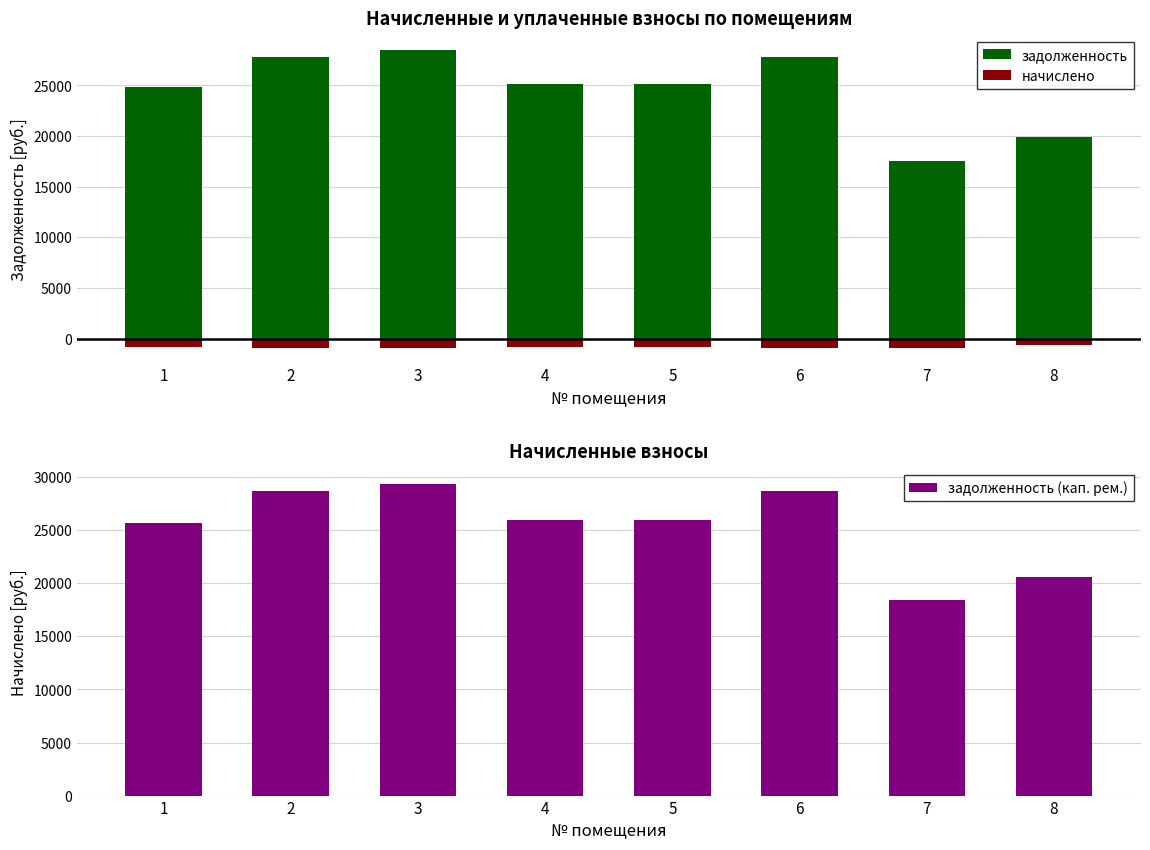

Which category has the highest value across all series?

3